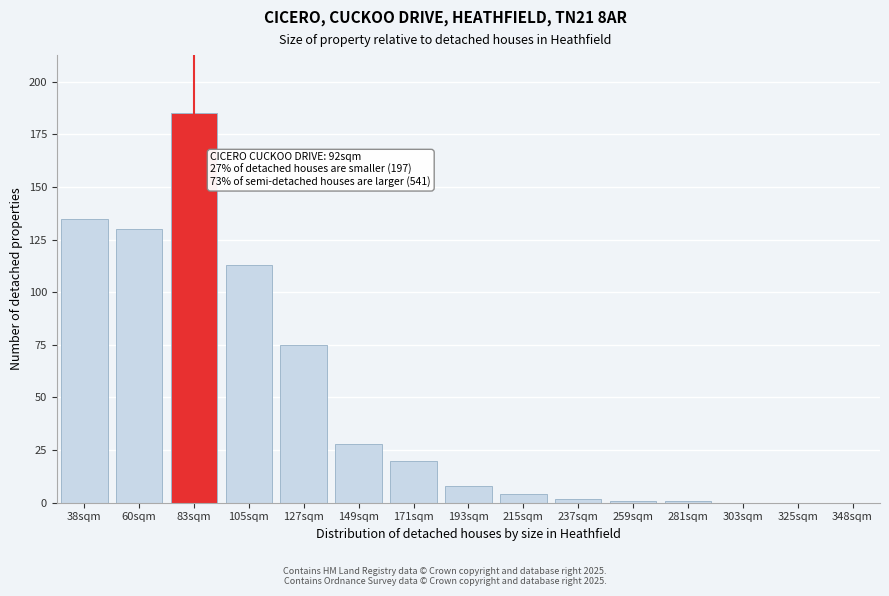

Reading right to left, extract all data points from this chart.

348sqm=0	325sqm=0	303sqm=0	281sqm=1	259sqm=1	237sqm=2	215sqm=4	193sqm=8	171sqm=20	149sqm=28	127sqm=75	105sqm=113	83sqm=185	60sqm=130	38sqm=135